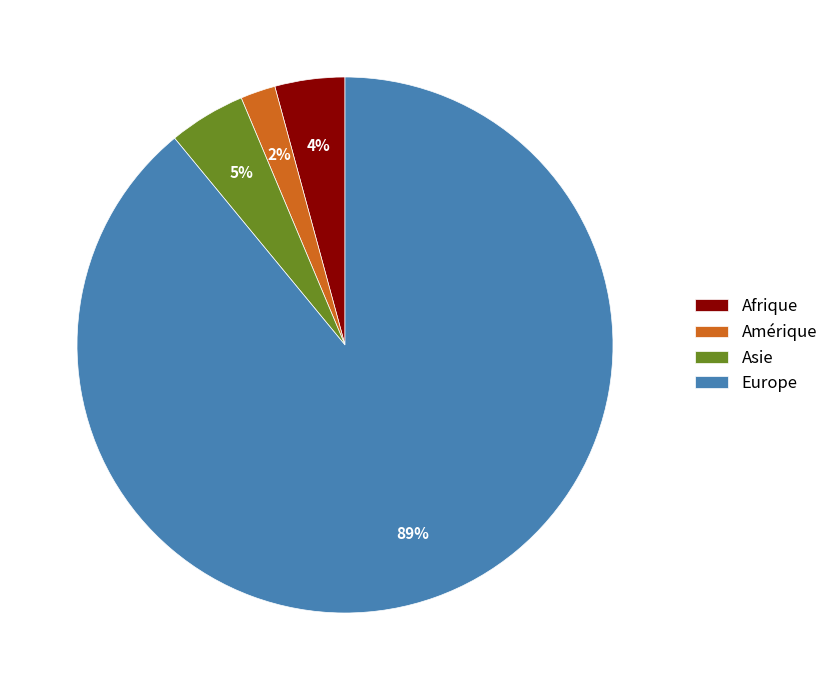

How many slices are in this pie chart?

4